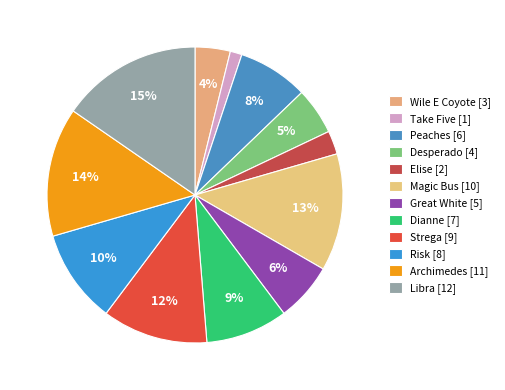

What percentage is the Great White [5] slice, to the nearest percent?

6%